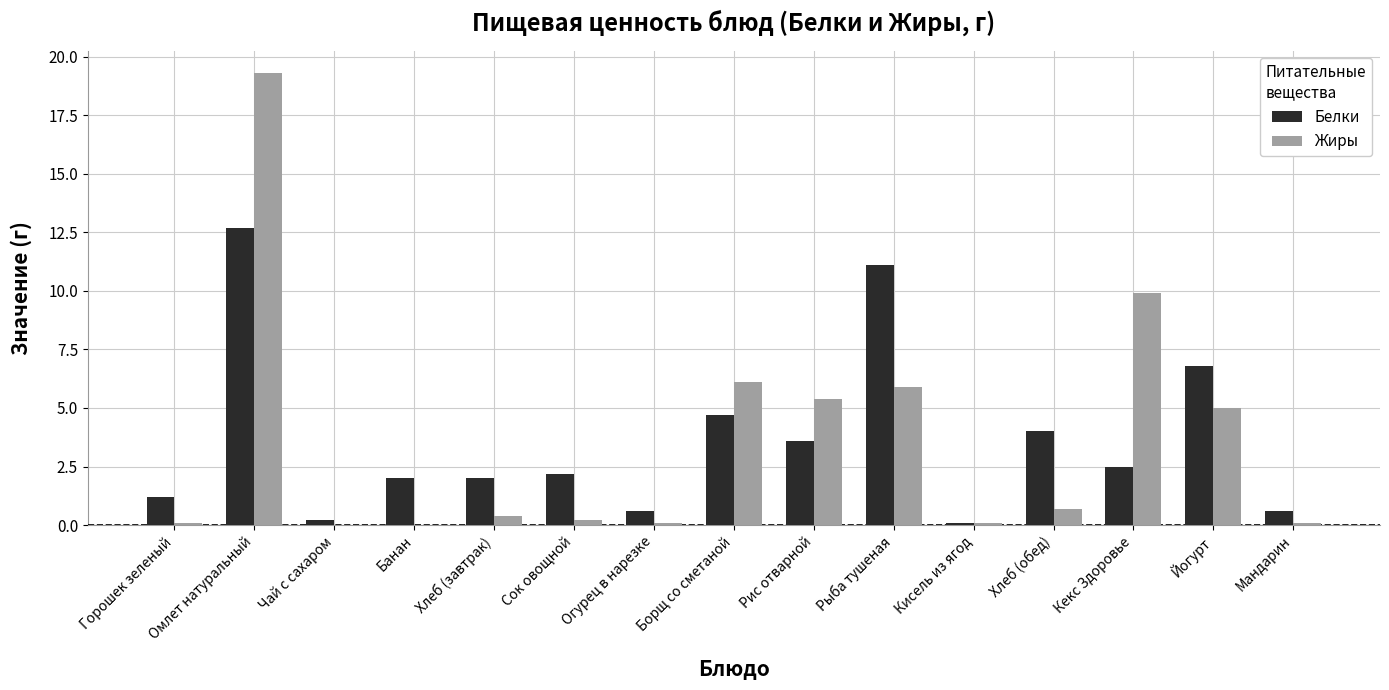

Which category has the highest value in the Белки series?

Омлет натуральный